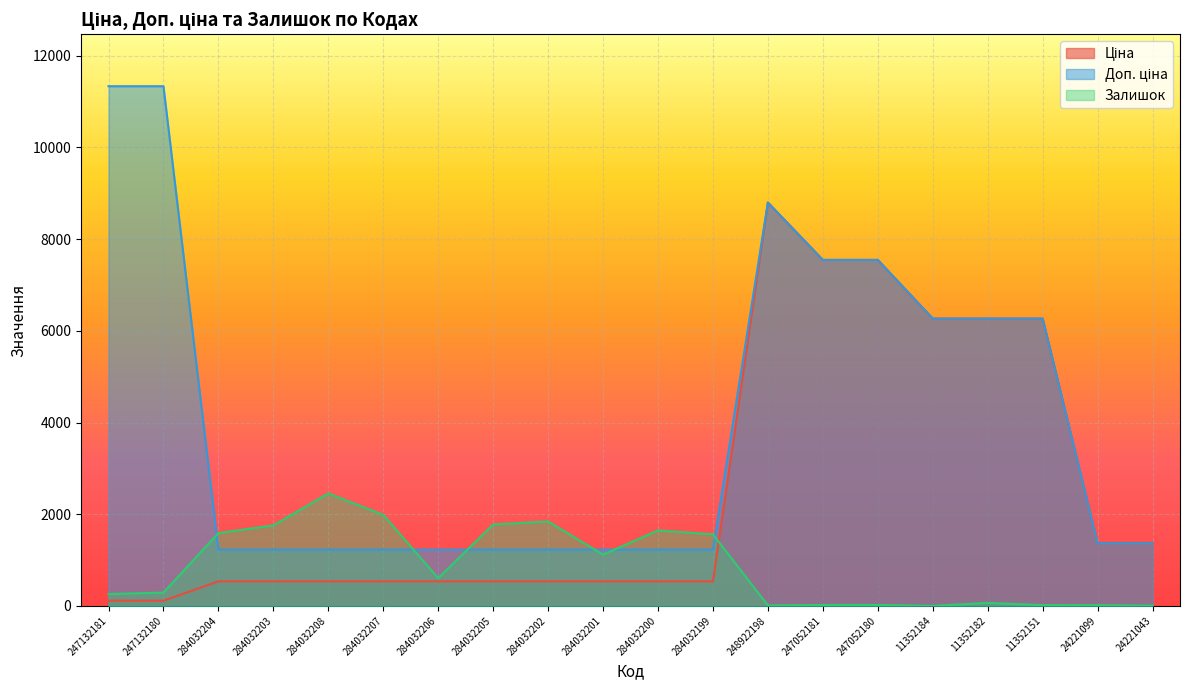

What is the total value across all series at 24221099?

2748.3